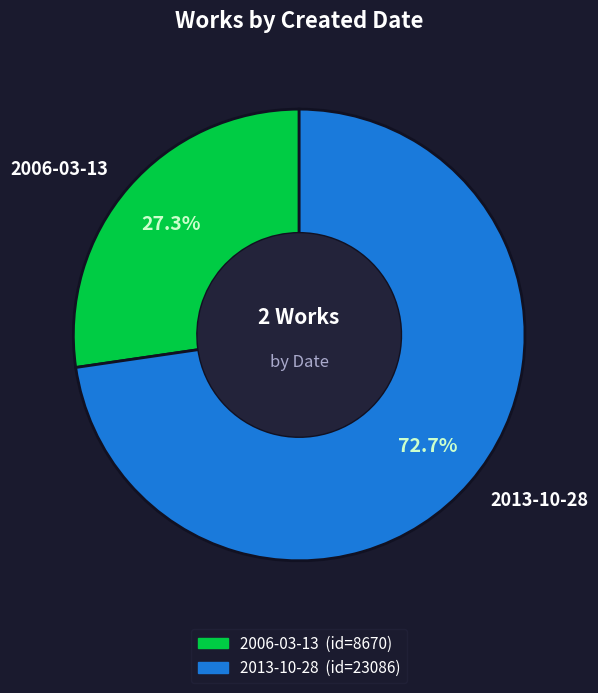

Is it true that 2006-03-13 is 27% of the pie?

True